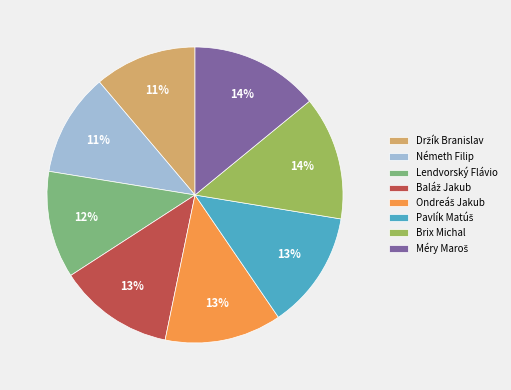

To the nearest percent, what percentage of the pie is Németh Filip?

11%